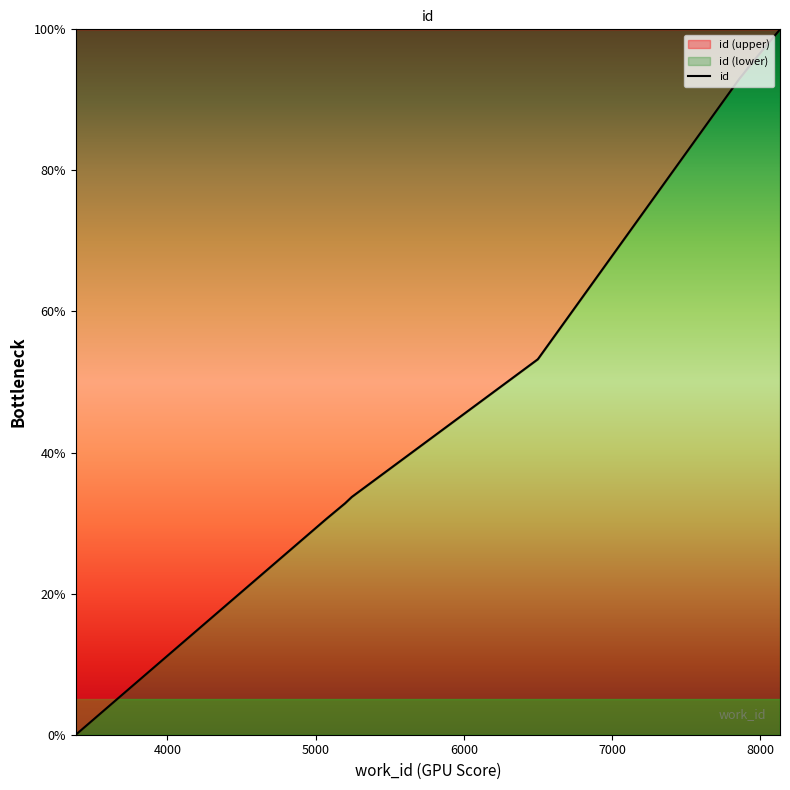

Between 6000 and 8000, which is larger?

8000